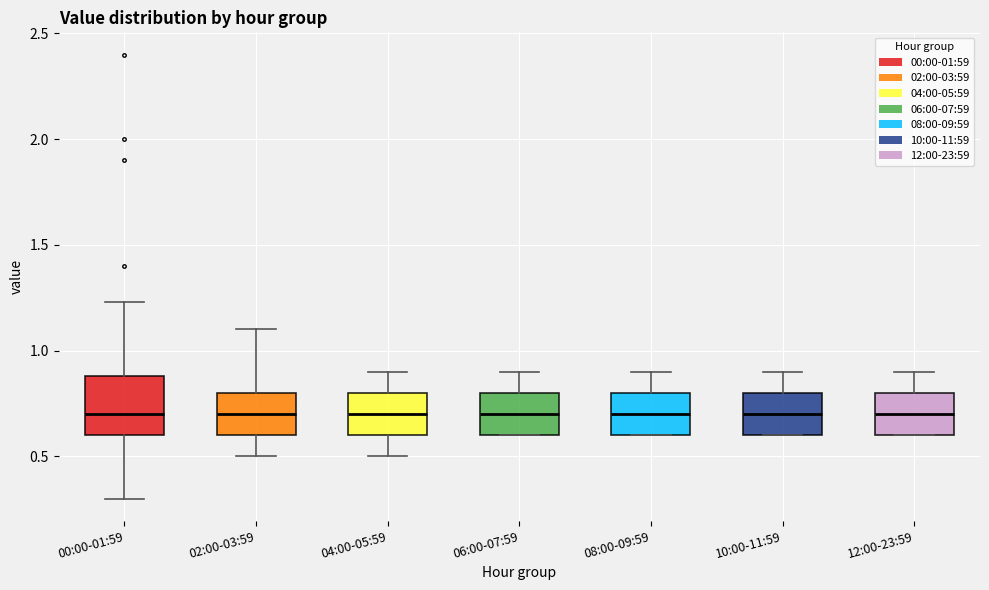

Comparing the boxes themselves (not the whiskers), which one is the tallest?

00:00-01:59